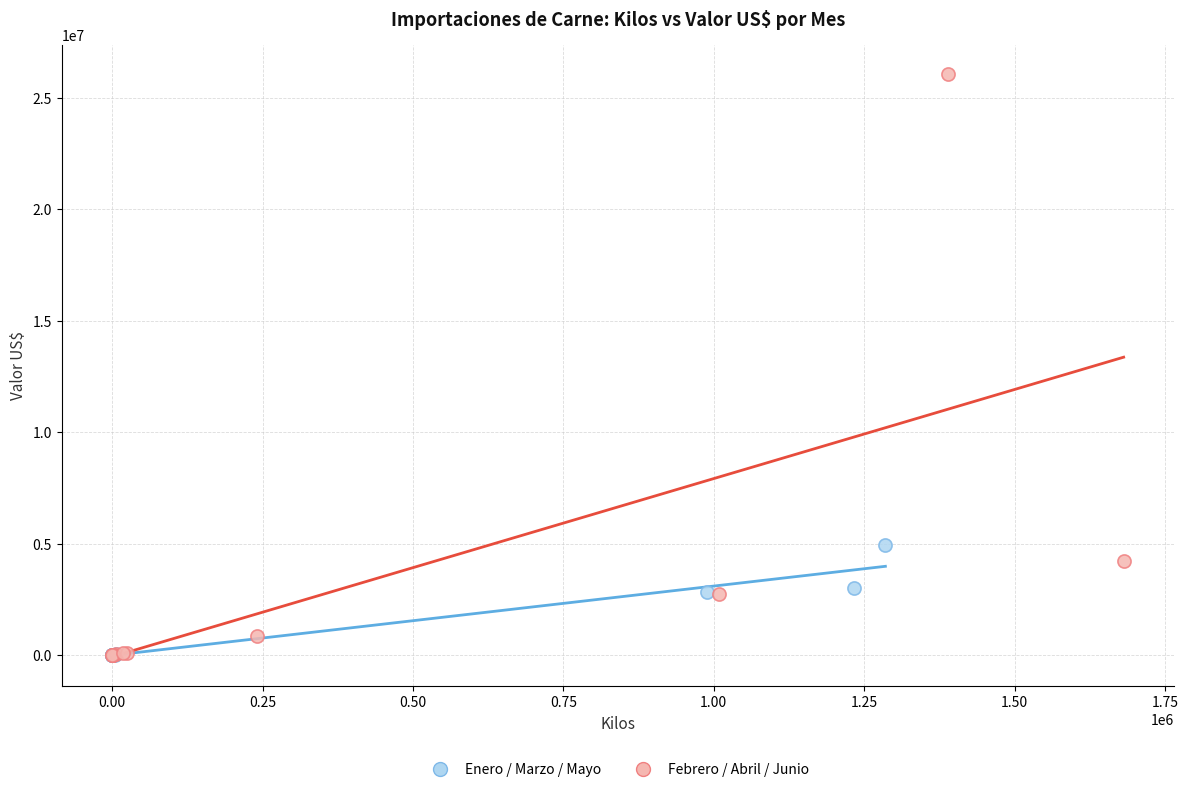

Which series has the widest spread of Y values?

Febrero / Abril / Junio